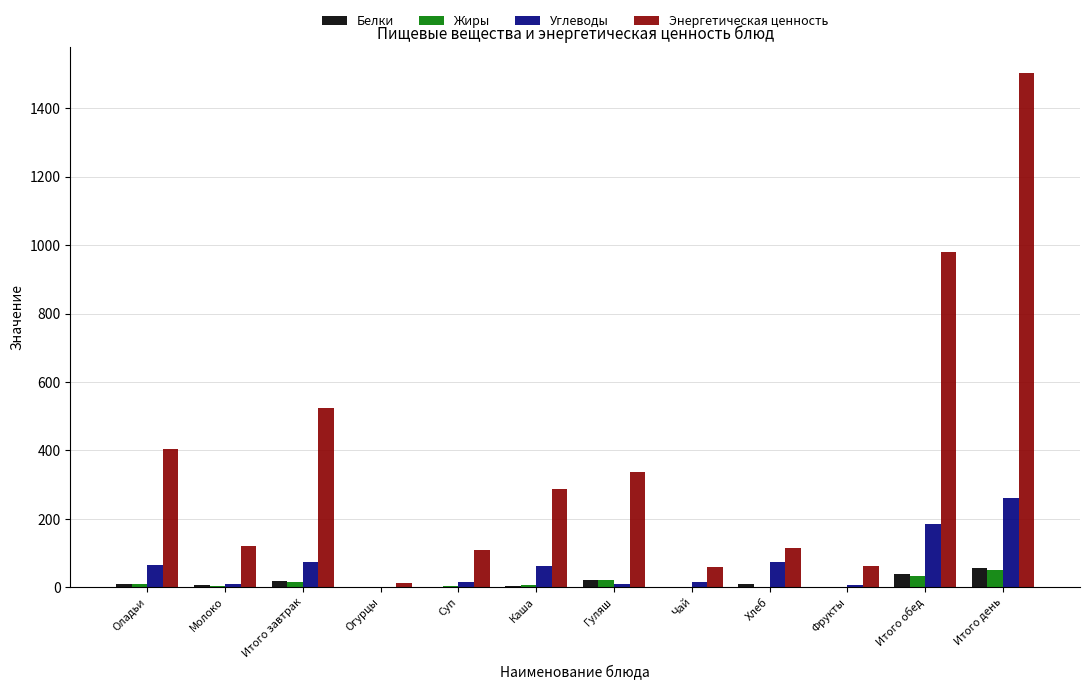

The value of Энергетическая ценность at Каша is 191.7. True or false?

False